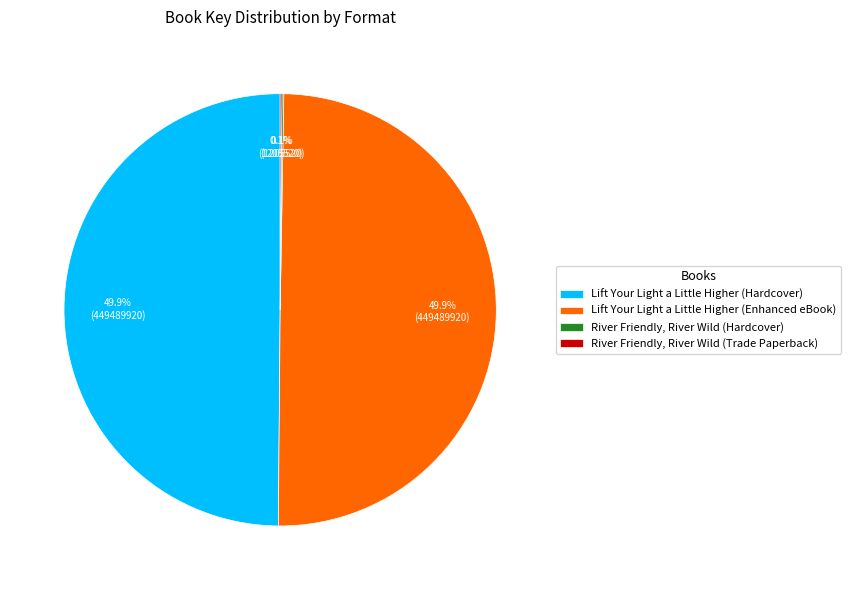

What portion of the pie excludes Lift Your Light a Little Higher (Enhanced eBook)?

50.1%